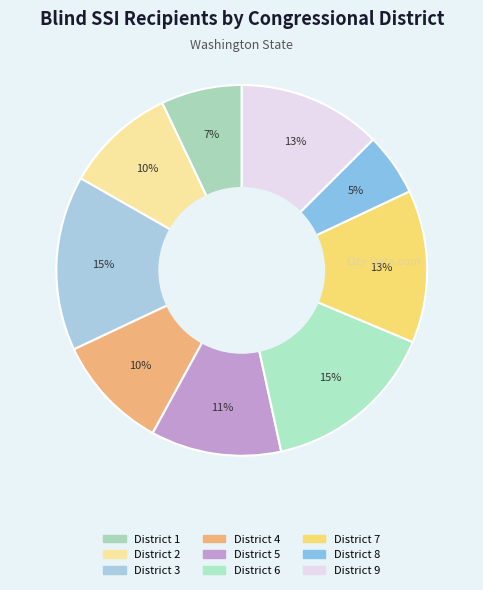

Which category has the biggest portion of the pie?

District 3